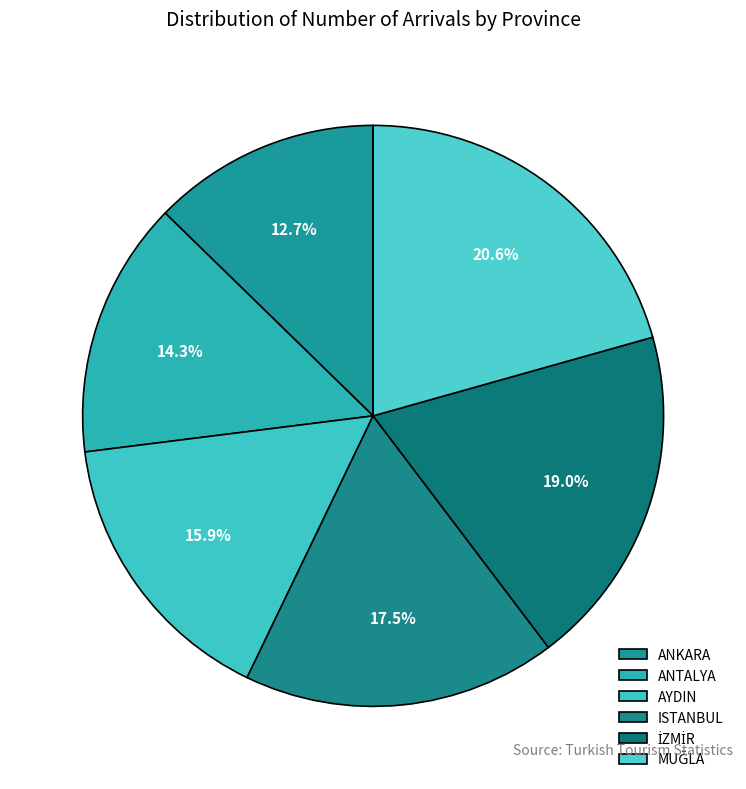

Is it true that AYDIN is 29% of the pie?

False